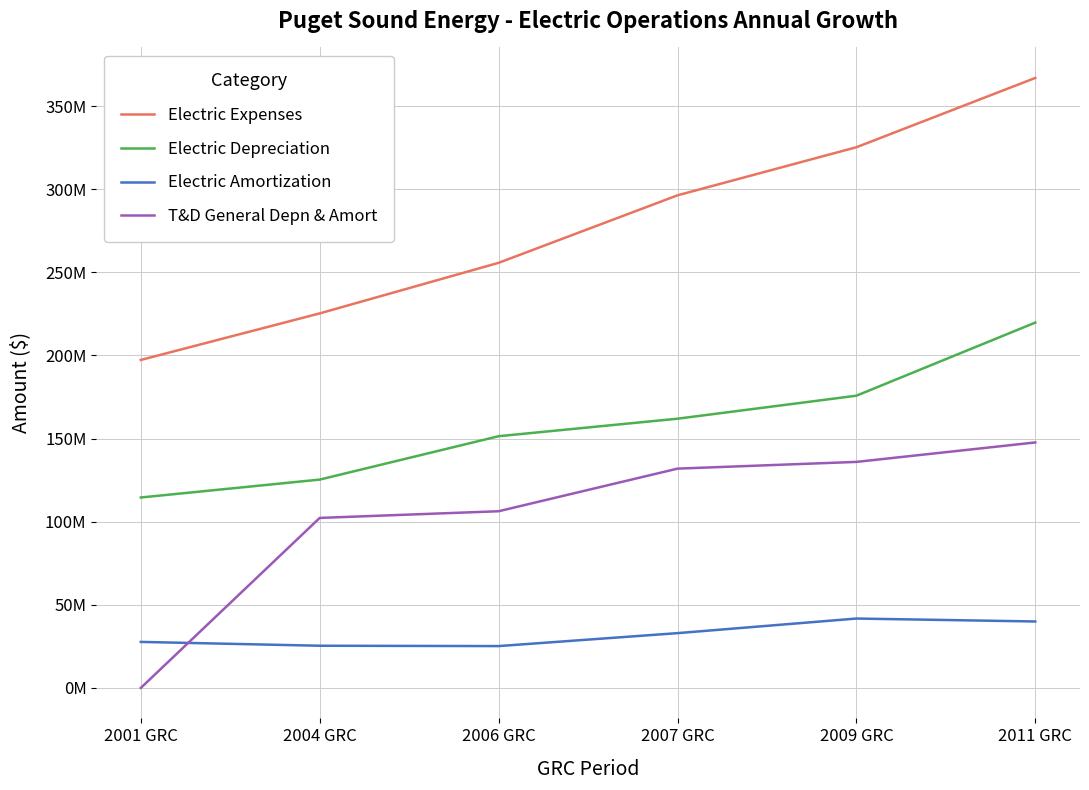

How many distinct data groups are displayed?

4